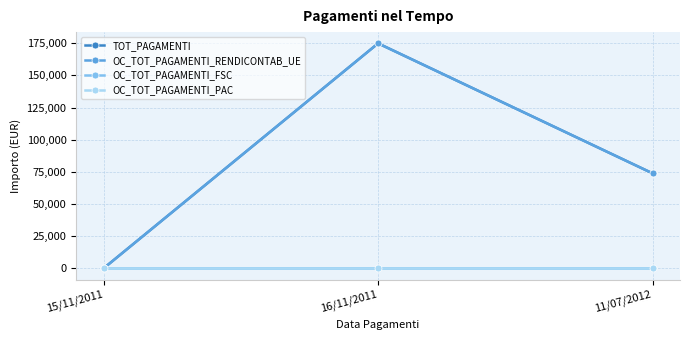

Which series has the widest spread of values?

TOT_PAGAMENTI